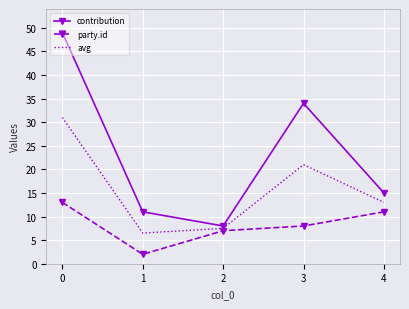

Which series changed the most between 1 and 2?

party.id